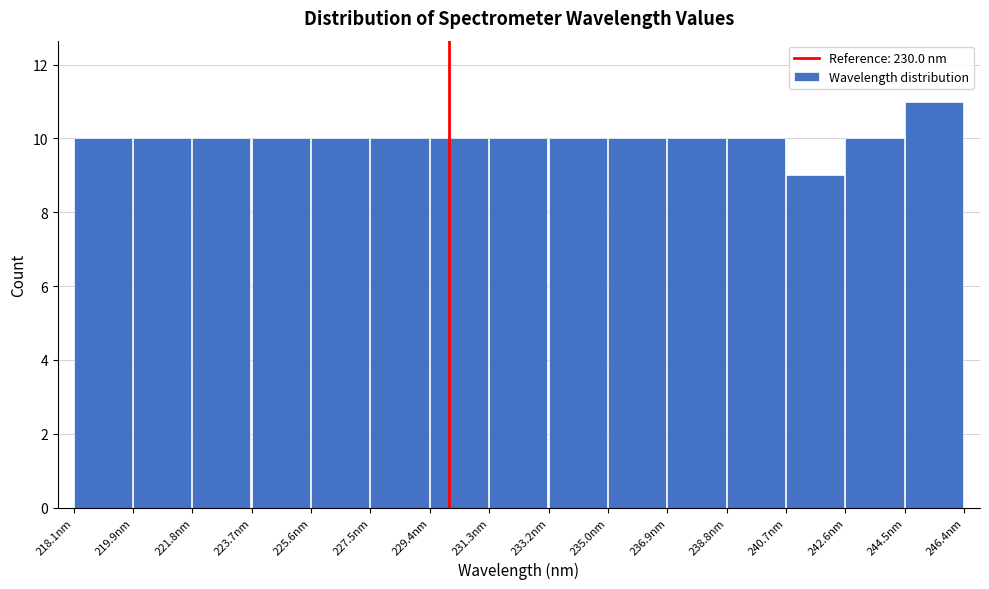

Reading left to right, transcribe this chart: for each bar, give the range it covers on the x-axis and its height. Neither the bar edges nor the heights are printed on the chart, so give them approximately, as read against the axes.

218.0 to 220.0: 10
220.0 to 221.8: 10
221.8 to 223.8: 10
223.8 to 225.6: 10
225.6 to 227.4: 10
227.4 to 229.4: 10
229.4 to 231.2: 10
231.2 to 233.2: 10
233.2 to 235.0: 10
235.0 to 237.0: 10
237.0 to 238.8: 10
238.8 to 240.6: 10
240.6 to 242.6: 9
242.6 to 244.4: 10
244.4 to 246.4: 11